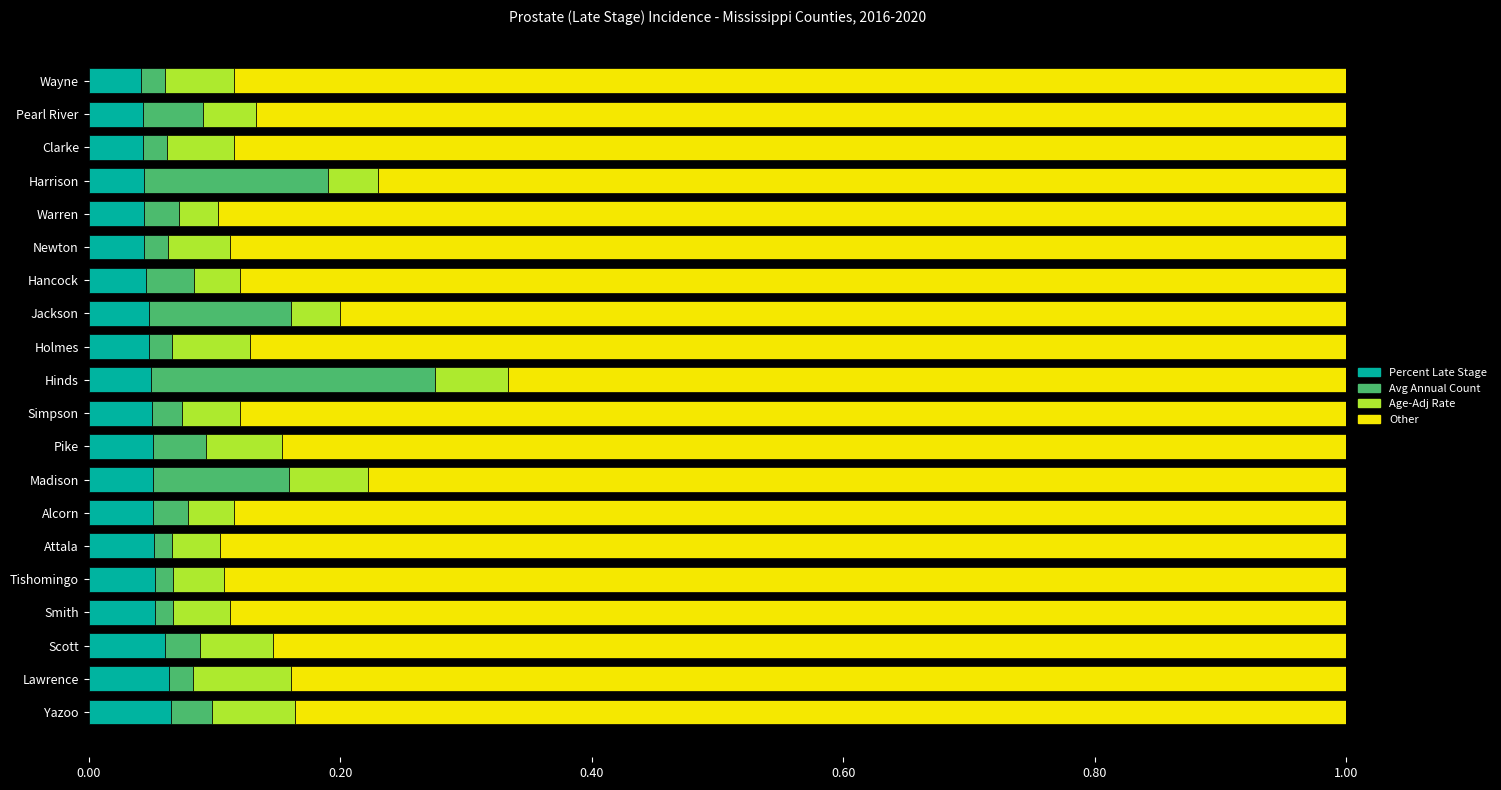

Count the number of data series in this chart.

4